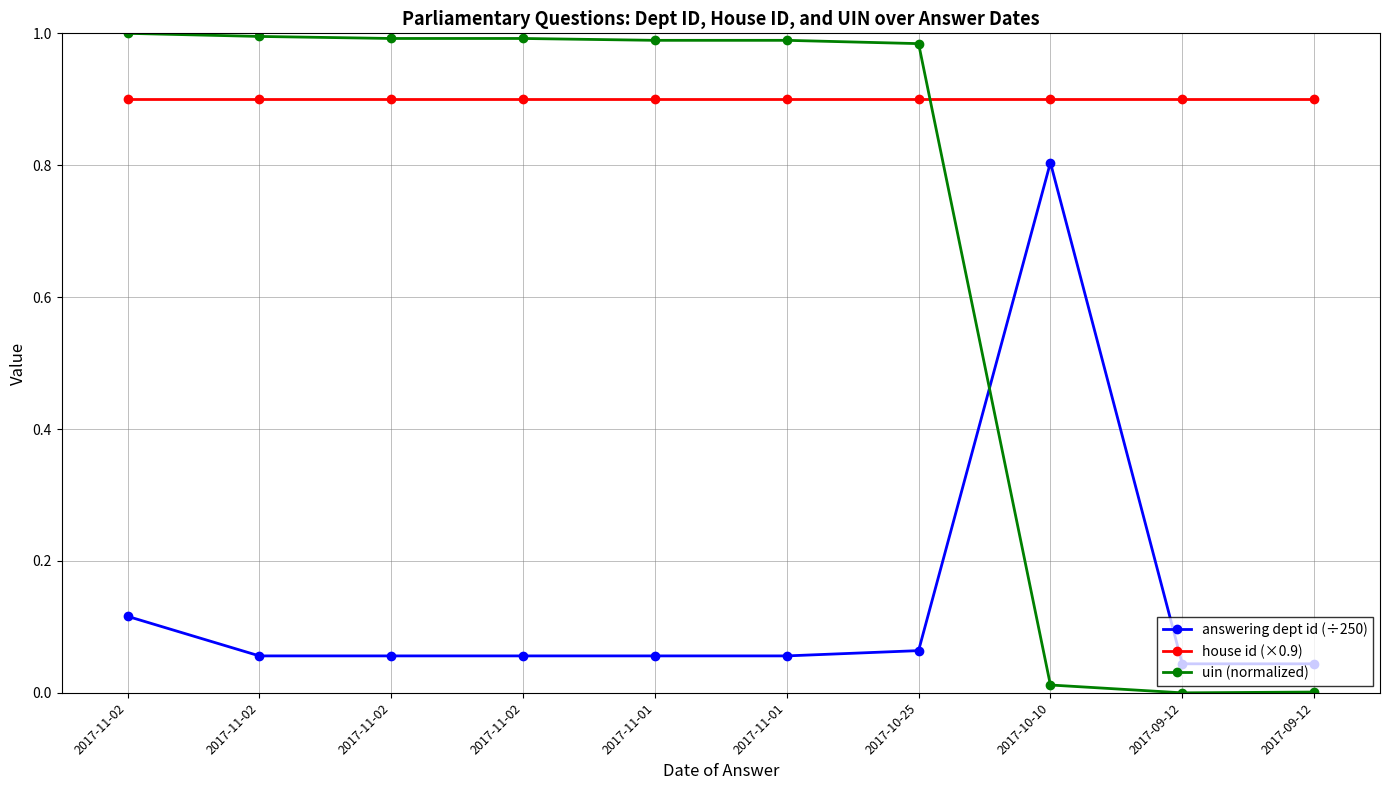

Does the chart have visible grid lines?

Yes